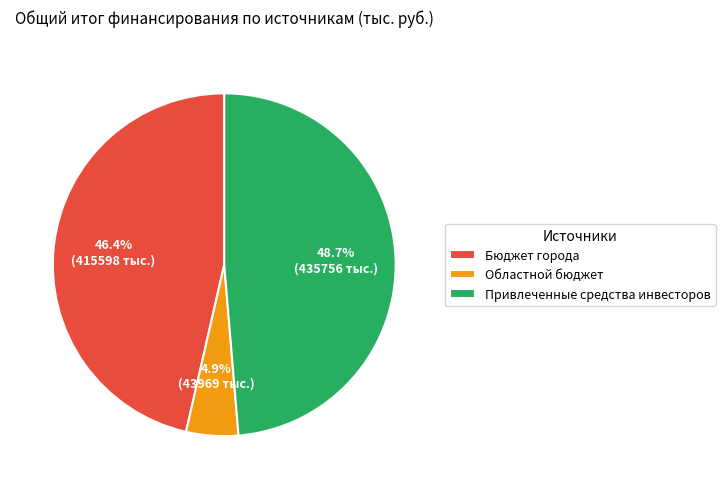

Does Бюджет города represent more than half of the total?

No